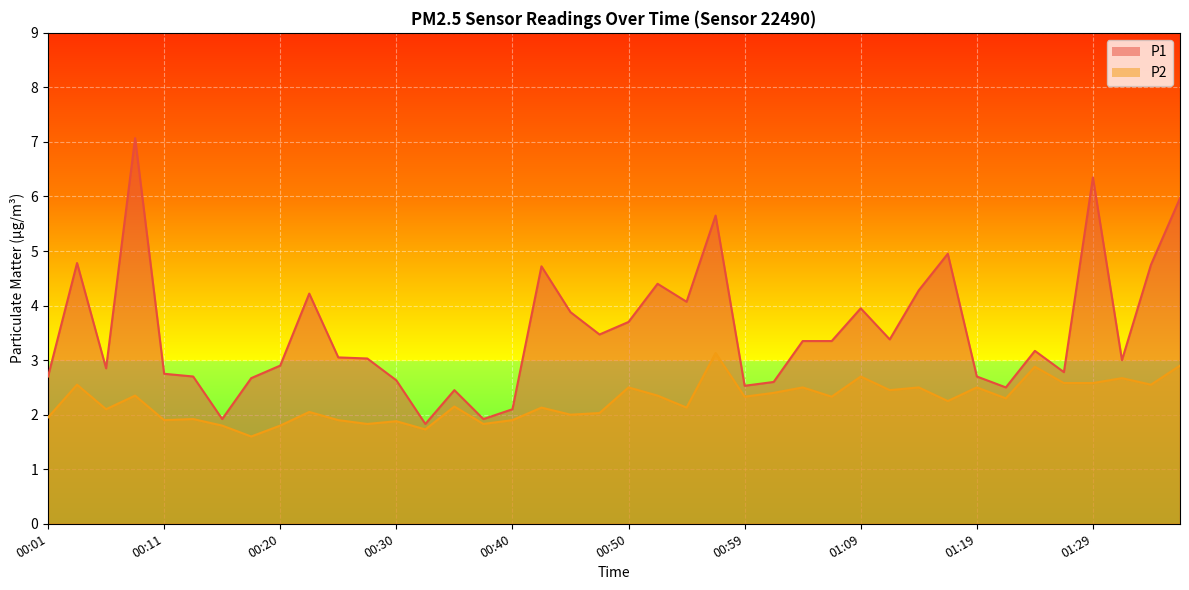

What is the value of the P2 point at the 25th from the left?

2.3